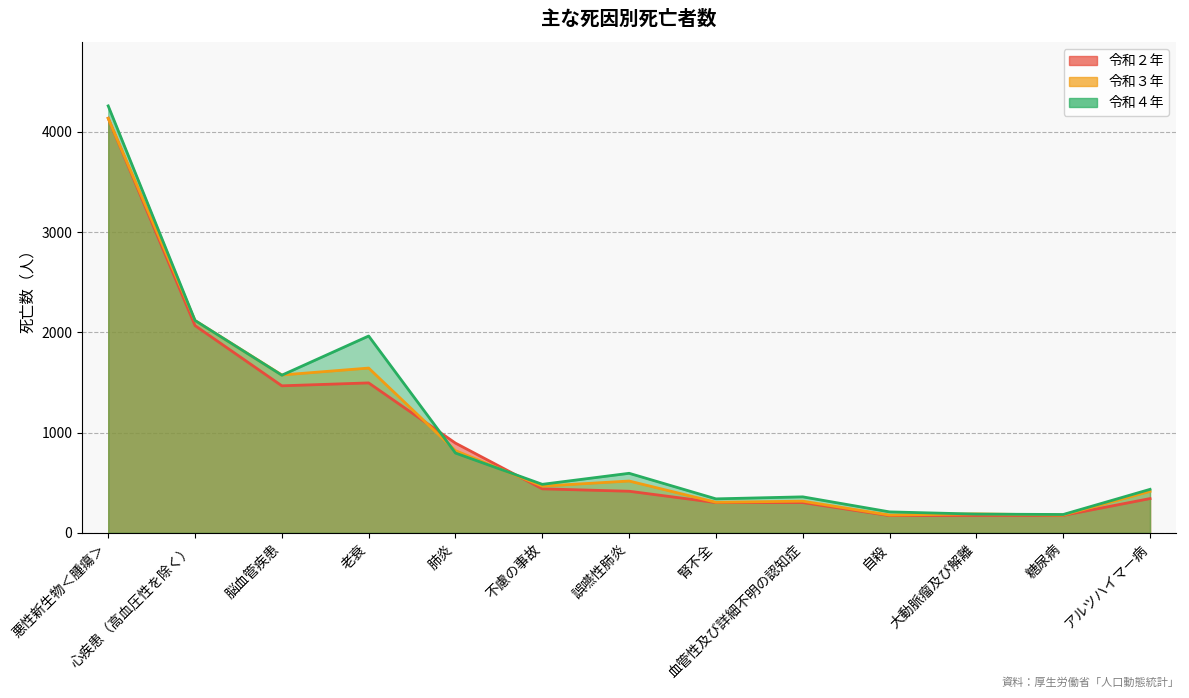

How many intersections are there between 令和３年 and 令和４年?

6